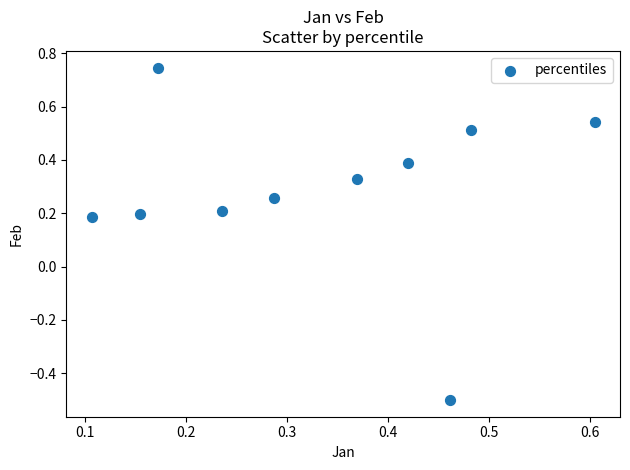

What is the range of Y values (max minus min)?

1.2